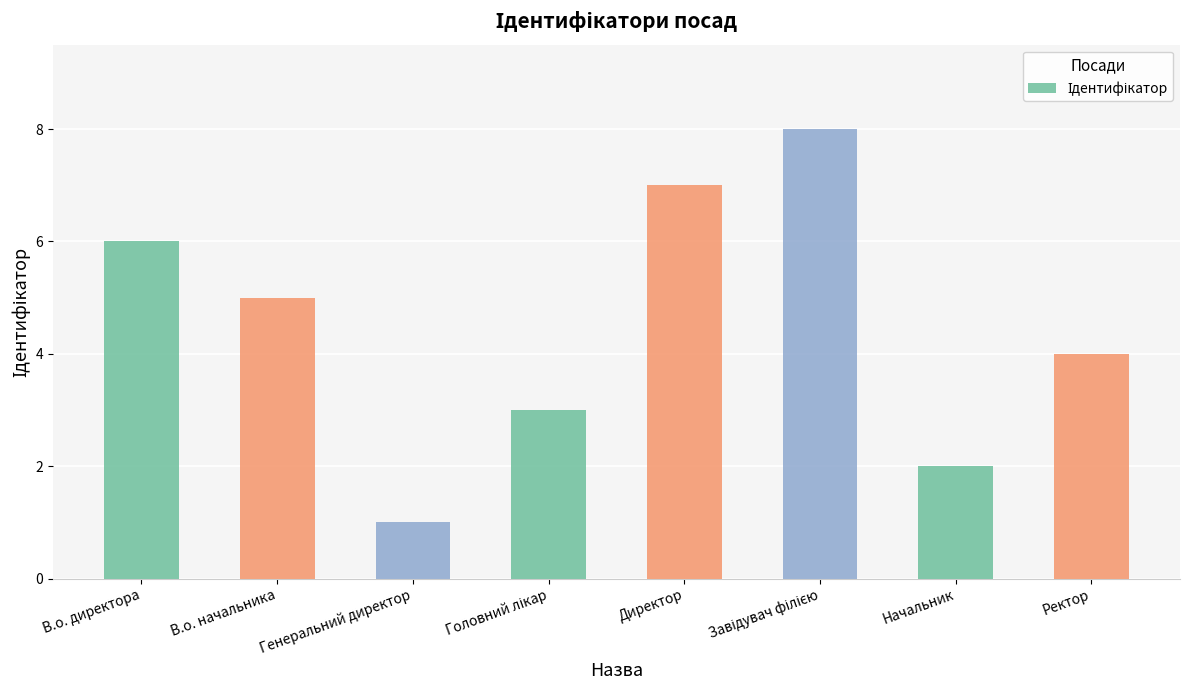

At which label does the data first exceed 5?

В.о. директора